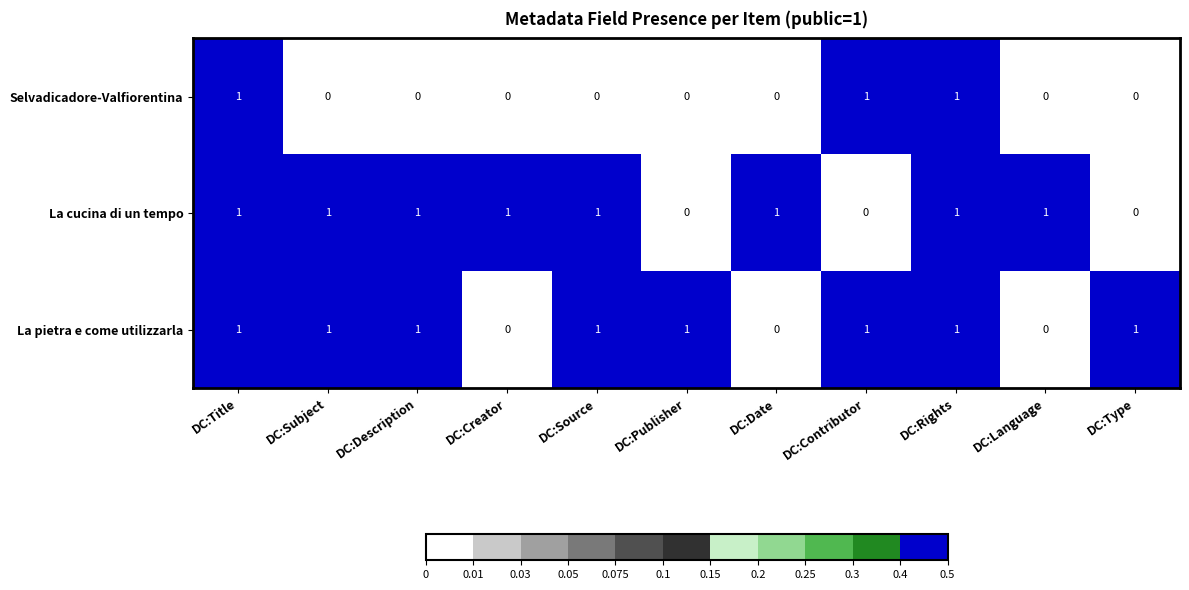

Which series changed the most between DC:Source and DC:Publisher?

La cucina di un tempo